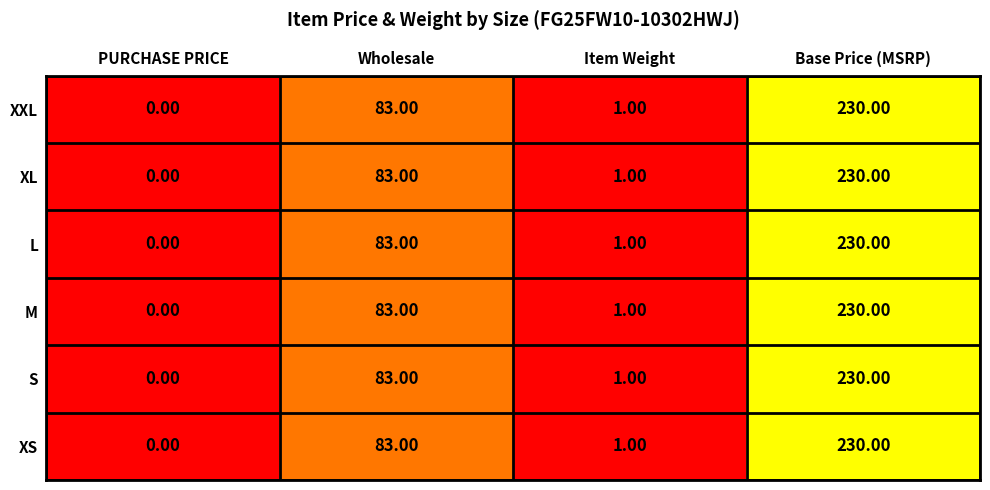

What is the difference between the maximum and minimum values in the M series?

230